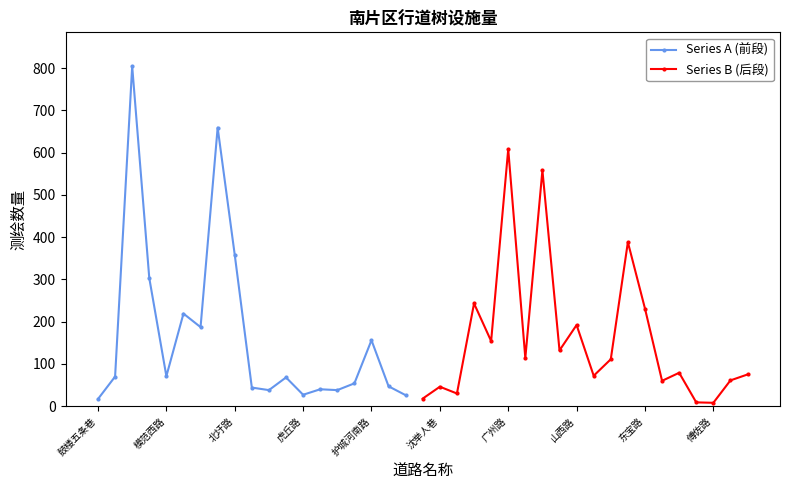

What position from the right is 三牌楼大街?

33